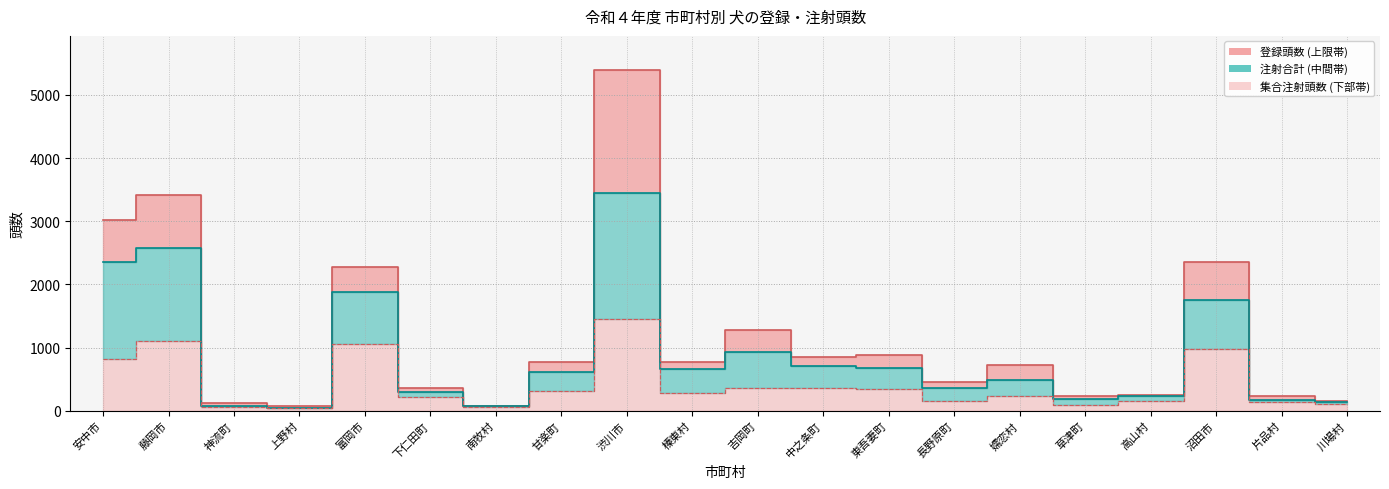

What position from the right is 榛東村?

11